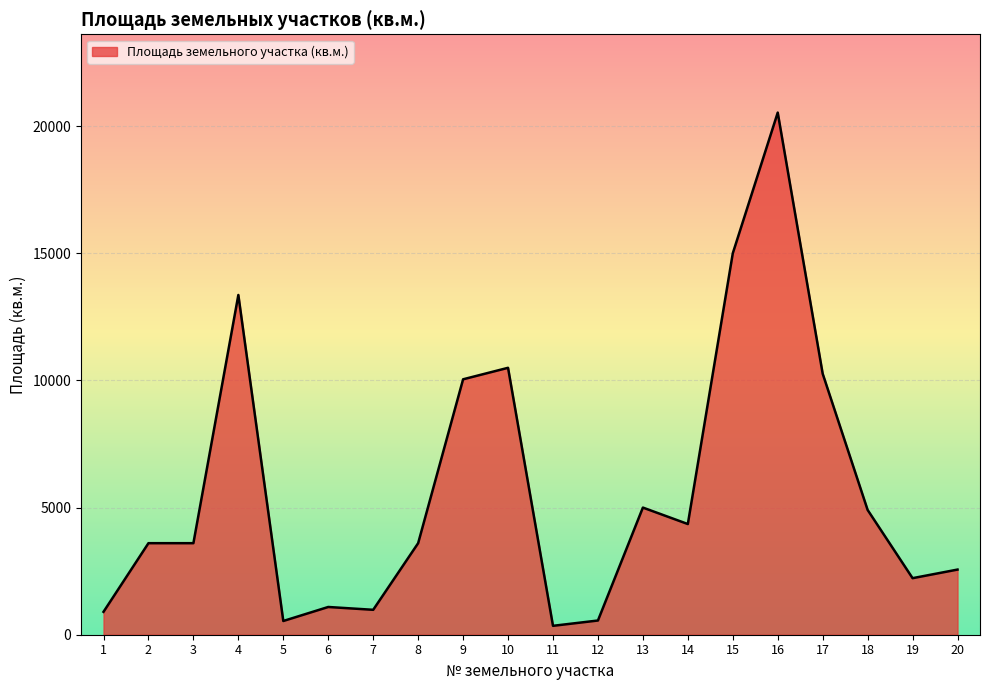

Approximately how many times larger is the value at 8 compared to 9?

0.4